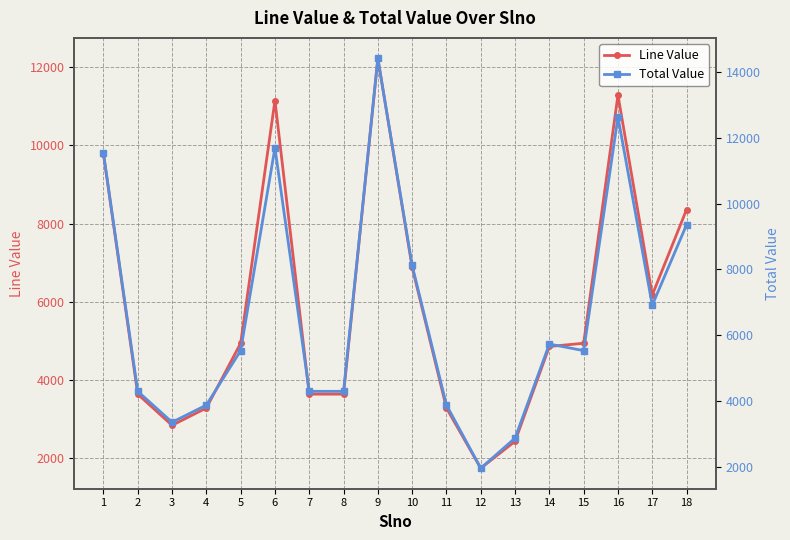

Read the Line Value value at 17.

6171.6